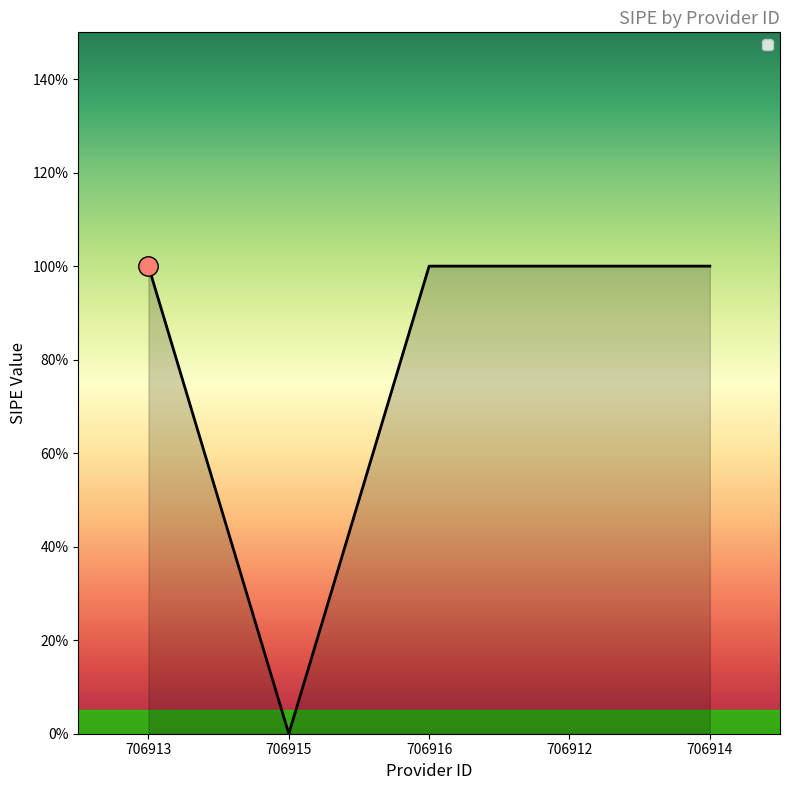

Rank the categories by value from highest to lowest.

706913, 706916, 706912, 706914, 706915